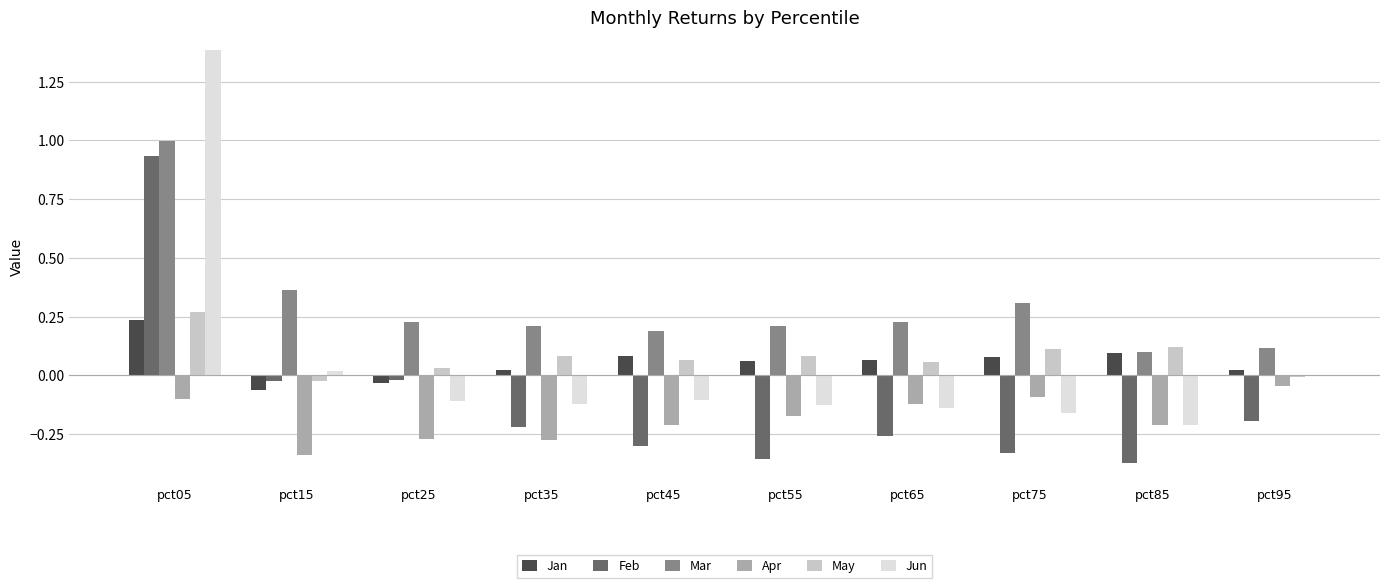

Which series has the largest range (max minus min)?

Jun